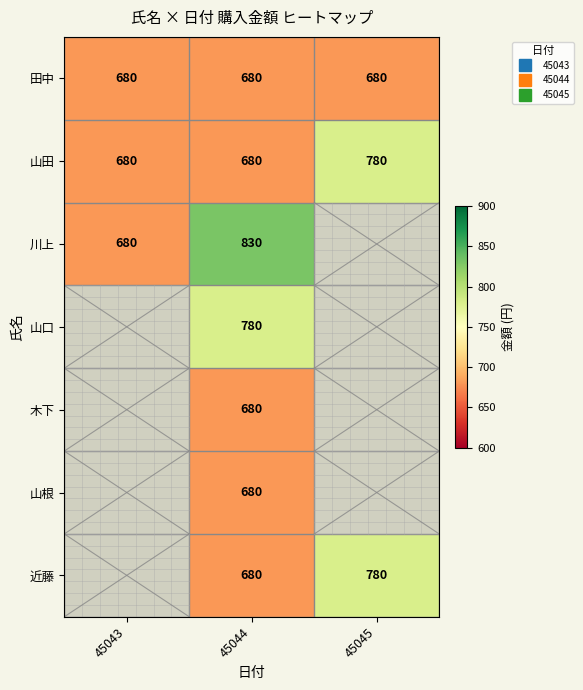

Which series has the largest total across all categories?

山田